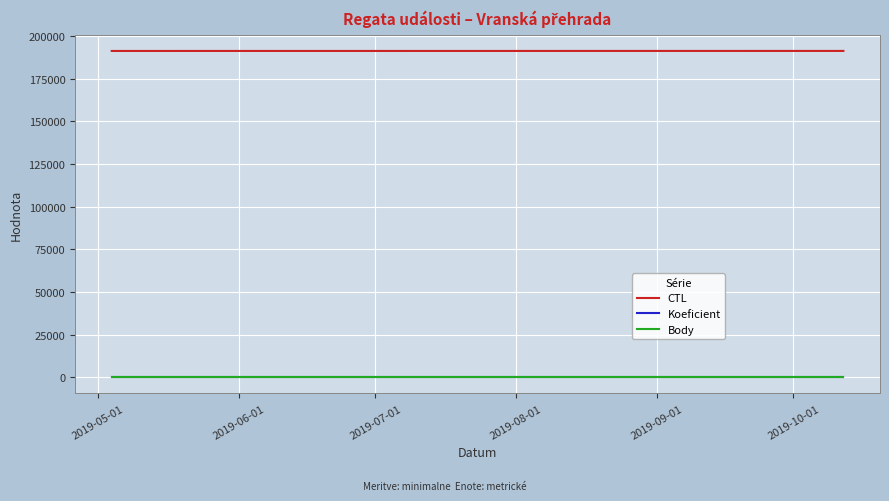

Which series has the largest total across all categories?

CTL